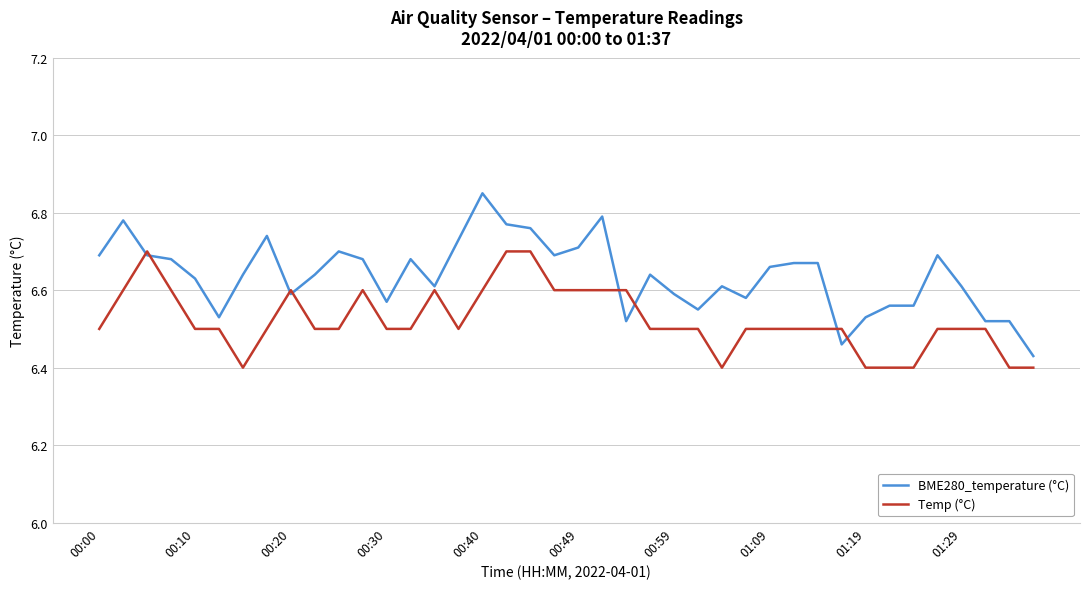

List the series in order of their peak value, highest first.

BME280_temperature (°C), Temp (°C)